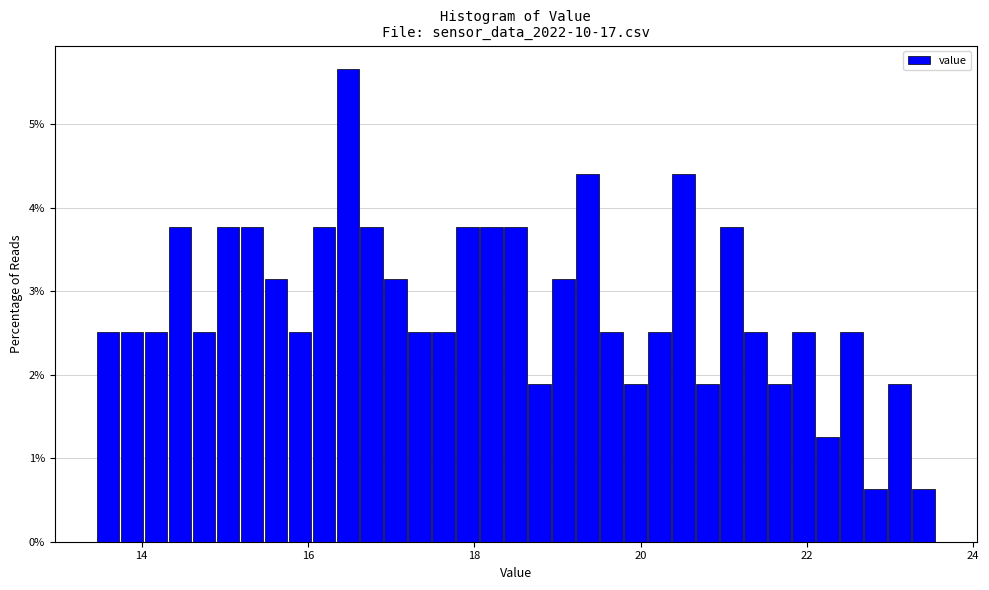

Read against the x-axis, roughly where is the centre of the tallest bar?

16.4